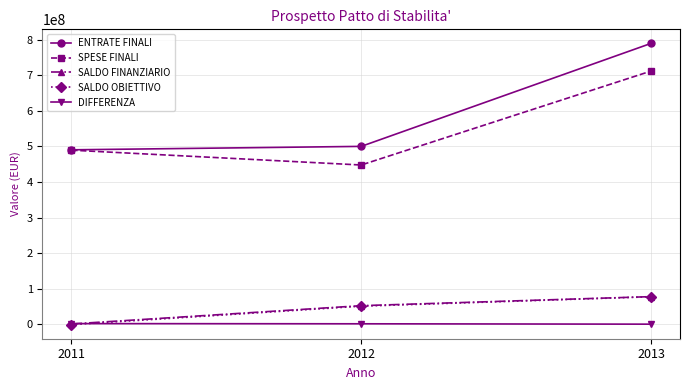

What is the spread (max minus min) of values at 2011?

491610000